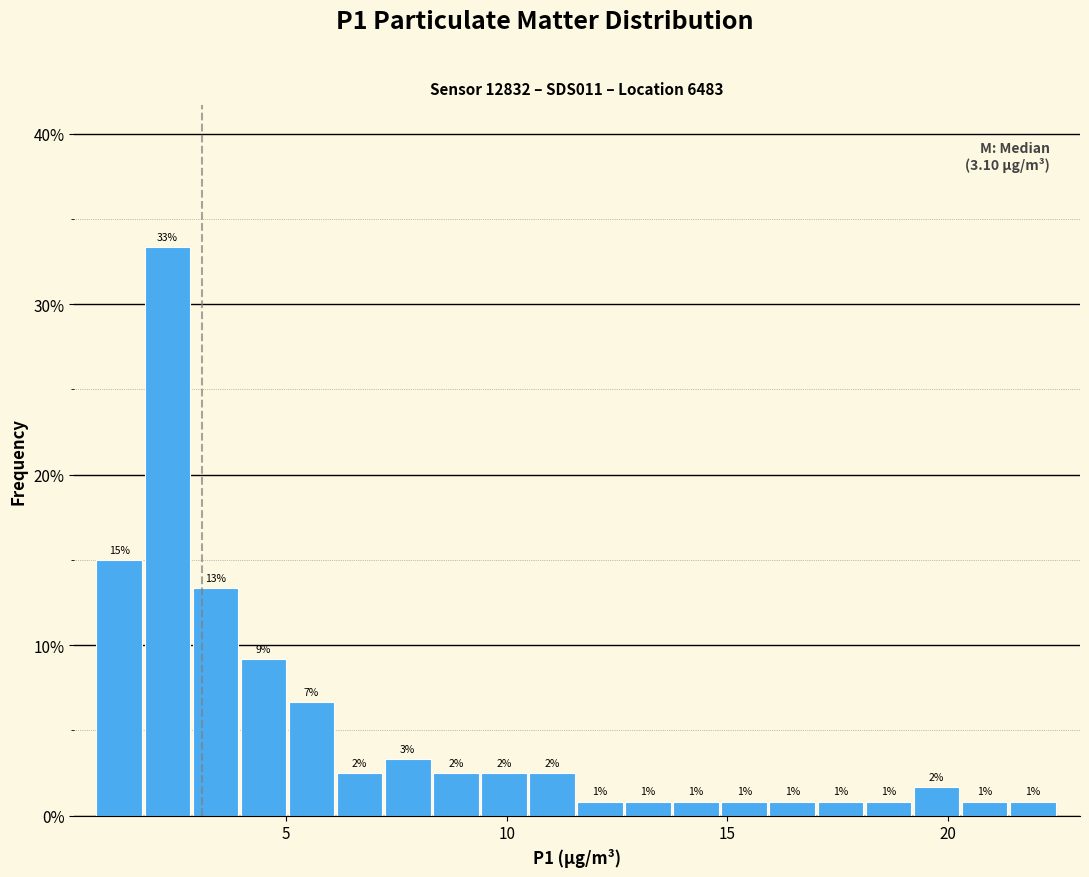

Read against the x-axis, roughly where is the centre of the tallest bar?

2.5